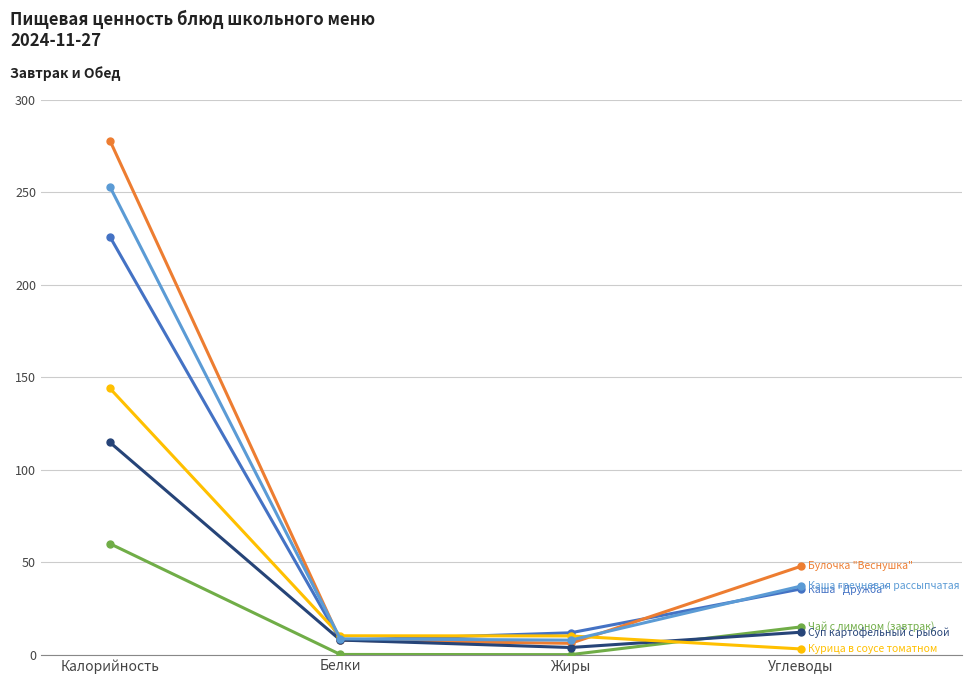

What is the difference between the highest and lowest values at Калорийность?

218.0